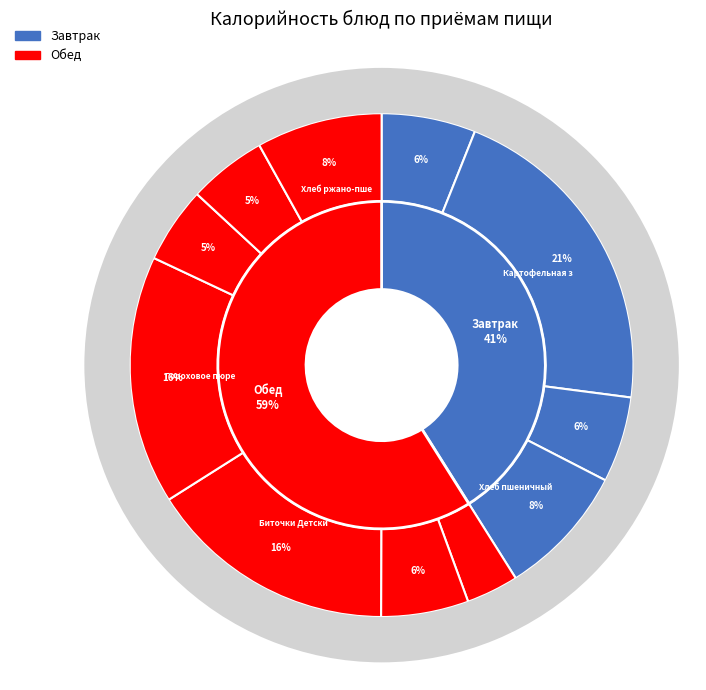

Count the number of slices in the pie.

11